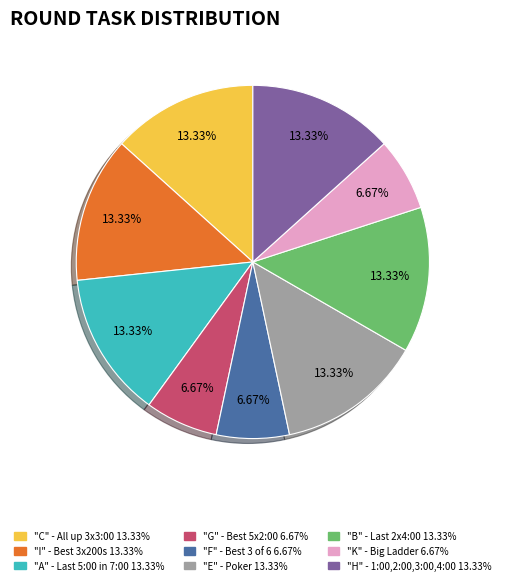

To the nearest percent, what is the average slice percentage?

11%